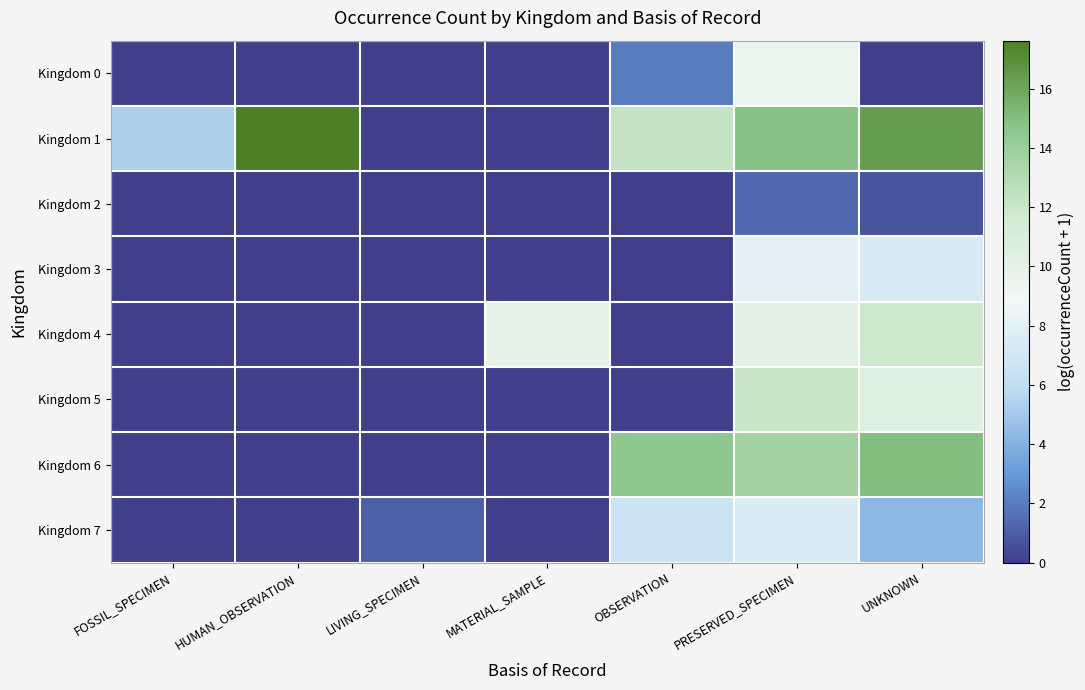

Reading left to right, transcribe all the data shown in this chart.

Kingdom 0: FOSSIL_SPECIMEN=0.0	HUMAN_OBSERVATION=0.0	LIVING_SPECIMEN=0.0	MATERIAL_SAMPLE=0.0	OBSERVATION=1.9	PRESERVED_SPECIMEN=9.5	UNKNOWN=0.0
Kingdom 1: FOSSIL_SPECIMEN=5.3	HUMAN_OBSERVATION=17.6	LIVING_SPECIMEN=0.0	MATERIAL_SAMPLE=0.0	OBSERVATION=12.3	PRESERVED_SPECIMEN=14.8	UNKNOWN=16.3
Kingdom 2: FOSSIL_SPECIMEN=0.0	HUMAN_OBSERVATION=0.0	LIVING_SPECIMEN=0.0	MATERIAL_SAMPLE=0.0	OBSERVATION=0.0	PRESERVED_SPECIMEN=1.4	UNKNOWN=0.7
Kingdom 3: FOSSIL_SPECIMEN=0.0	HUMAN_OBSERVATION=0.0	LIVING_SPECIMEN=0.0	MATERIAL_SAMPLE=0.0	OBSERVATION=0.0	PRESERVED_SPECIMEN=8.0	UNKNOWN=7.3
Kingdom 4: FOSSIL_SPECIMEN=0.0	HUMAN_OBSERVATION=0.0	LIVING_SPECIMEN=0.0	MATERIAL_SAMPLE=10.0	OBSERVATION=0.0	PRESERVED_SPECIMEN=10.1	UNKNOWN=11.9
Kingdom 5: FOSSIL_SPECIMEN=0.0	HUMAN_OBSERVATION=0.0	LIVING_SPECIMEN=0.0	MATERIAL_SAMPLE=0.0	OBSERVATION=0.0	PRESERVED_SPECIMEN=12.1	UNKNOWN=10.5
Kingdom 6: FOSSIL_SPECIMEN=0.0	HUMAN_OBSERVATION=0.0	LIVING_SPECIMEN=0.0	MATERIAL_SAMPLE=0.0	OBSERVATION=14.6	PRESERVED_SPECIMEN=13.7	UNKNOWN=15.0
Kingdom 7: FOSSIL_SPECIMEN=0.0	HUMAN_OBSERVATION=0.0	LIVING_SPECIMEN=1.1	MATERIAL_SAMPLE=0.0	OBSERVATION=6.6	PRESERVED_SPECIMEN=7.5	UNKNOWN=4.3